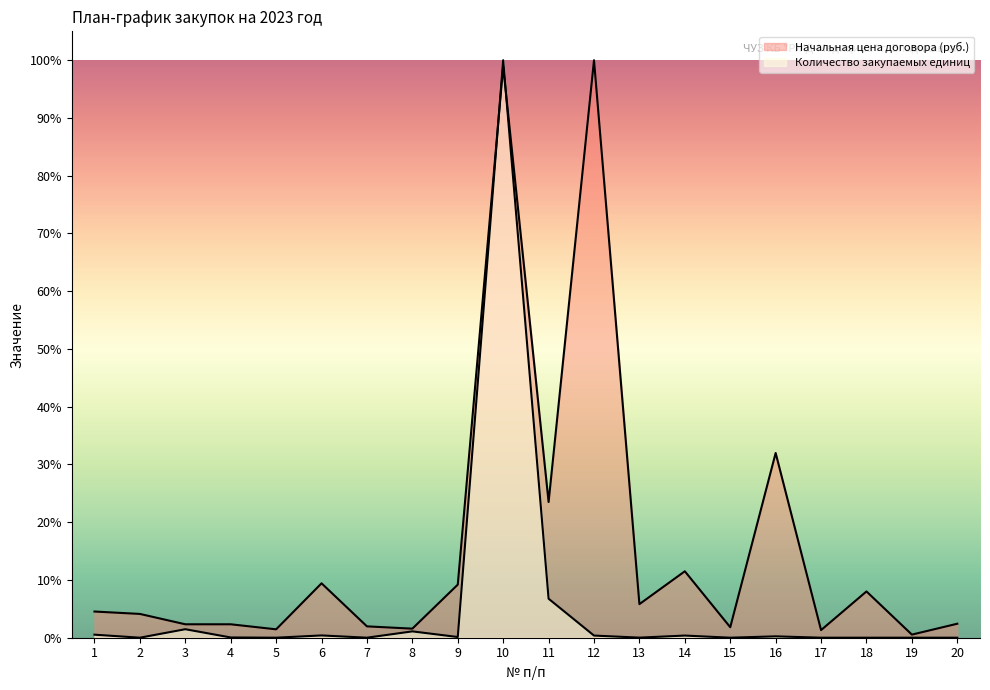

What is the total value across all series at 6?

0.1